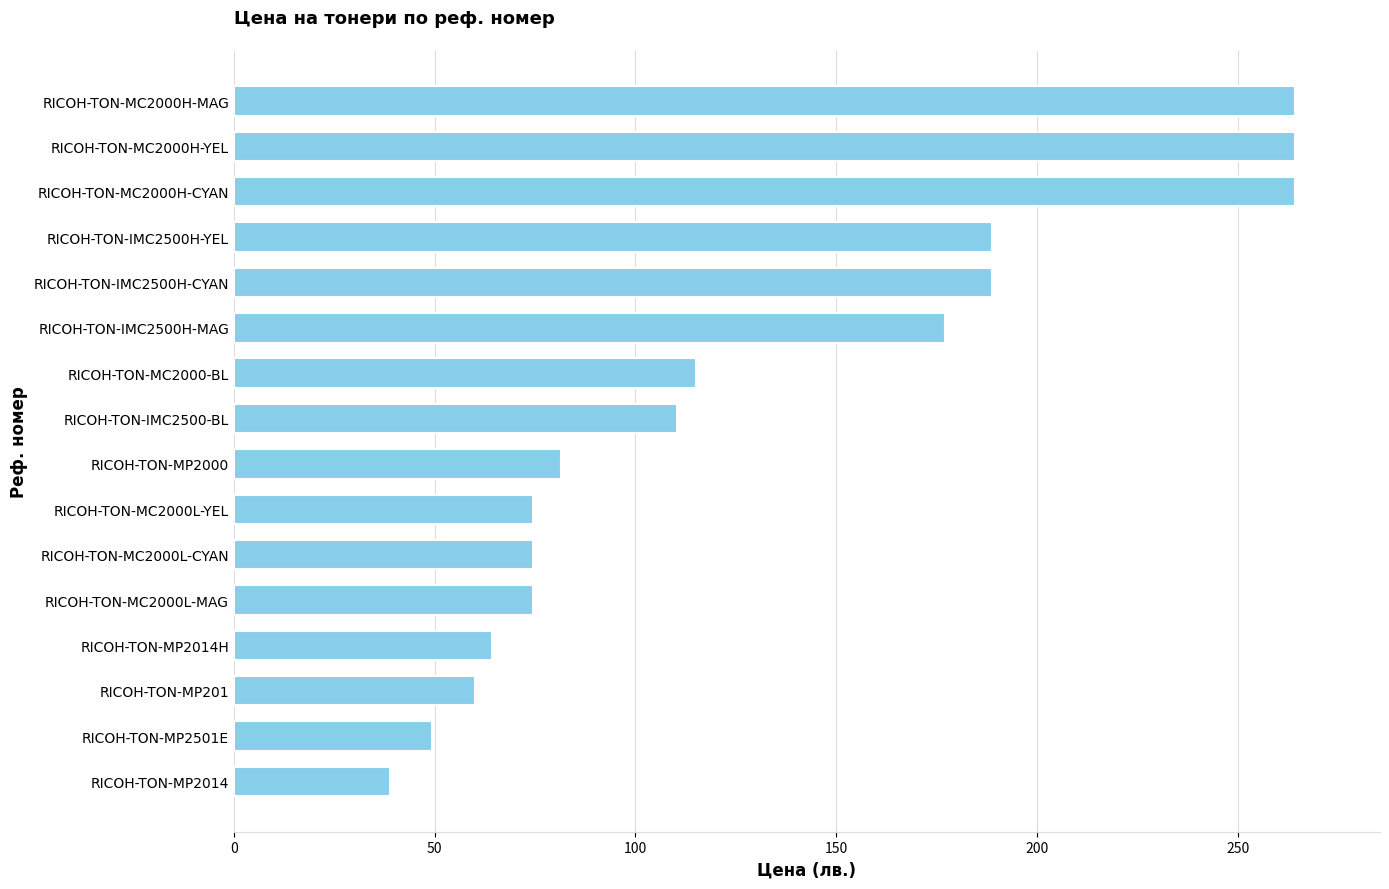

True or false: the data shows 109.2 at RICOH-TON-MC2000H-CYAN.

False